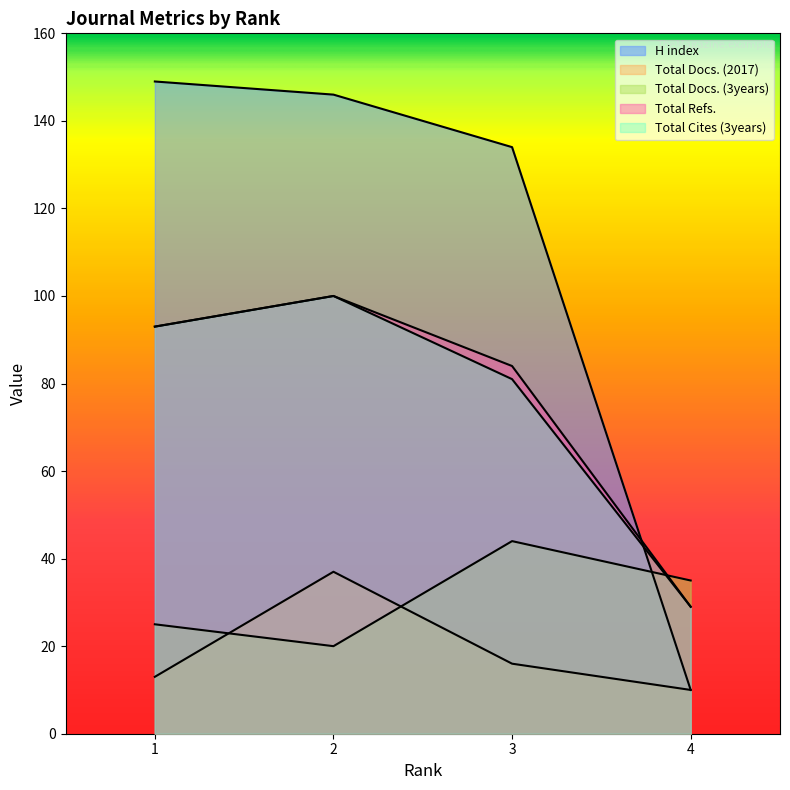

The Total Refs. series shows 100 at 2. True or false?

True